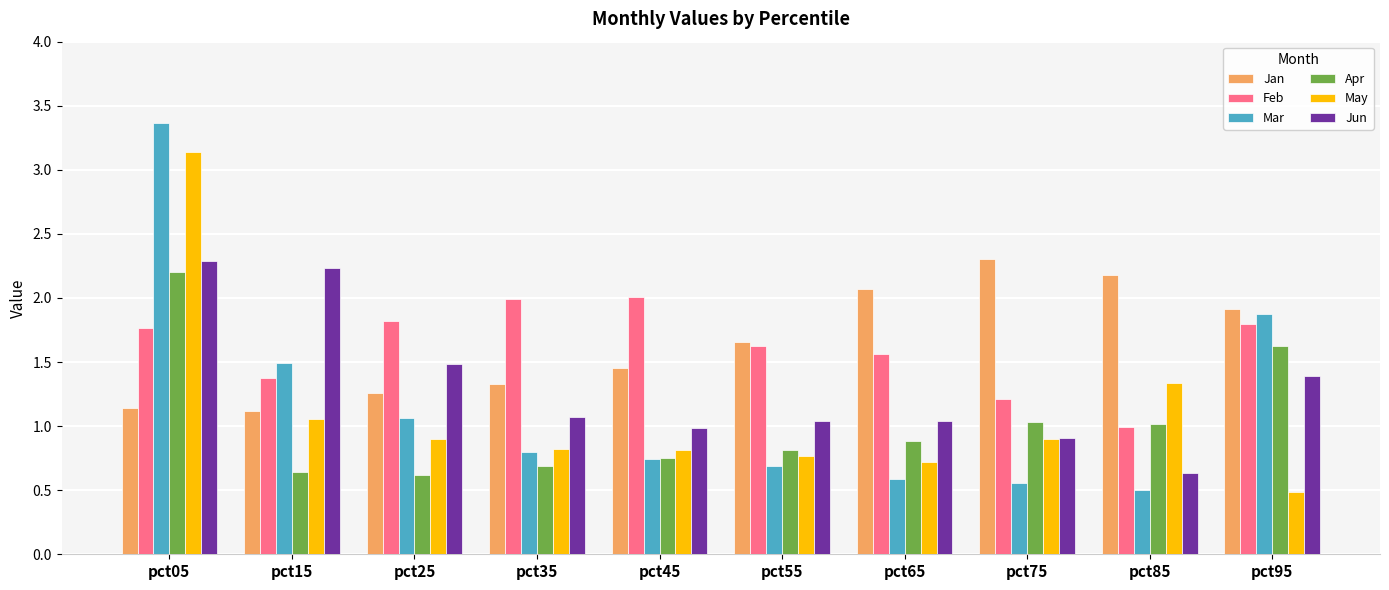

Is it true that Apr equals 0.6 at pct25?

True